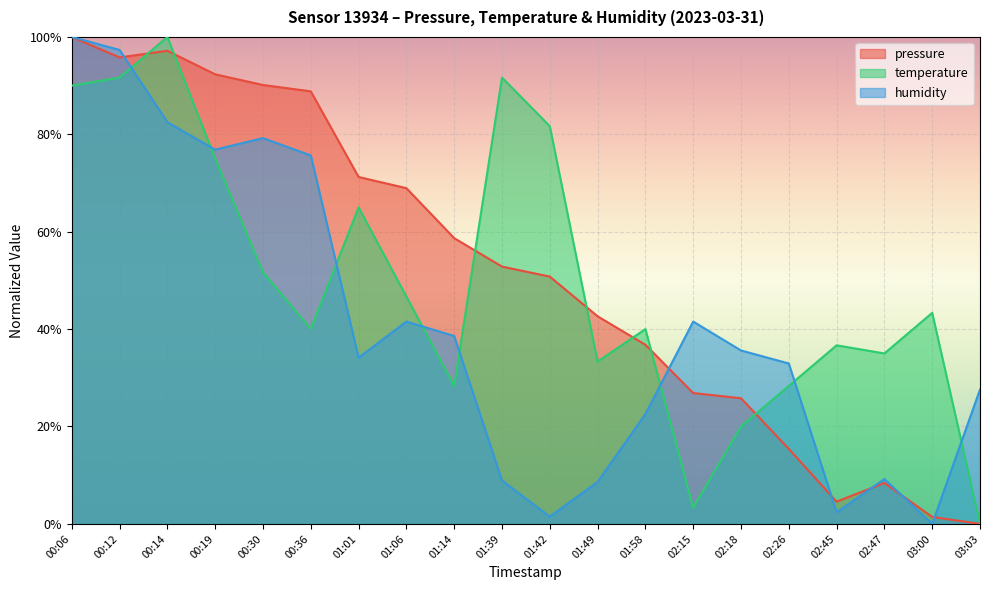

List the series in order of their peak value, highest first.

pressure, temperature, humidity